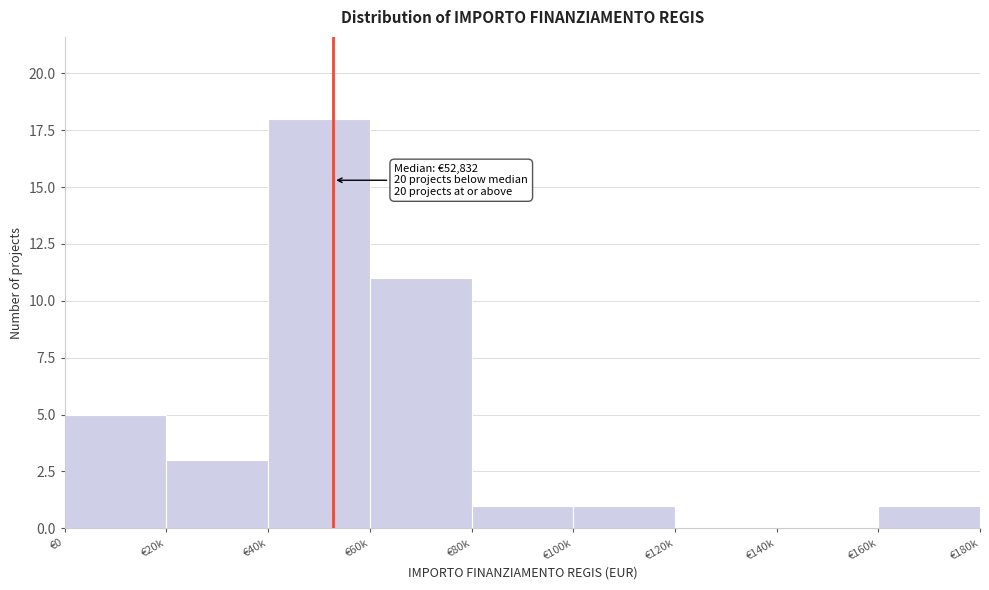

Reading right to left, transcribe all the data shown in this chart.

€160k=1	€140k=0	€120k=0	€100k=1	€80k=1	€60k=11	€40k=18	€20k=3	€0=5